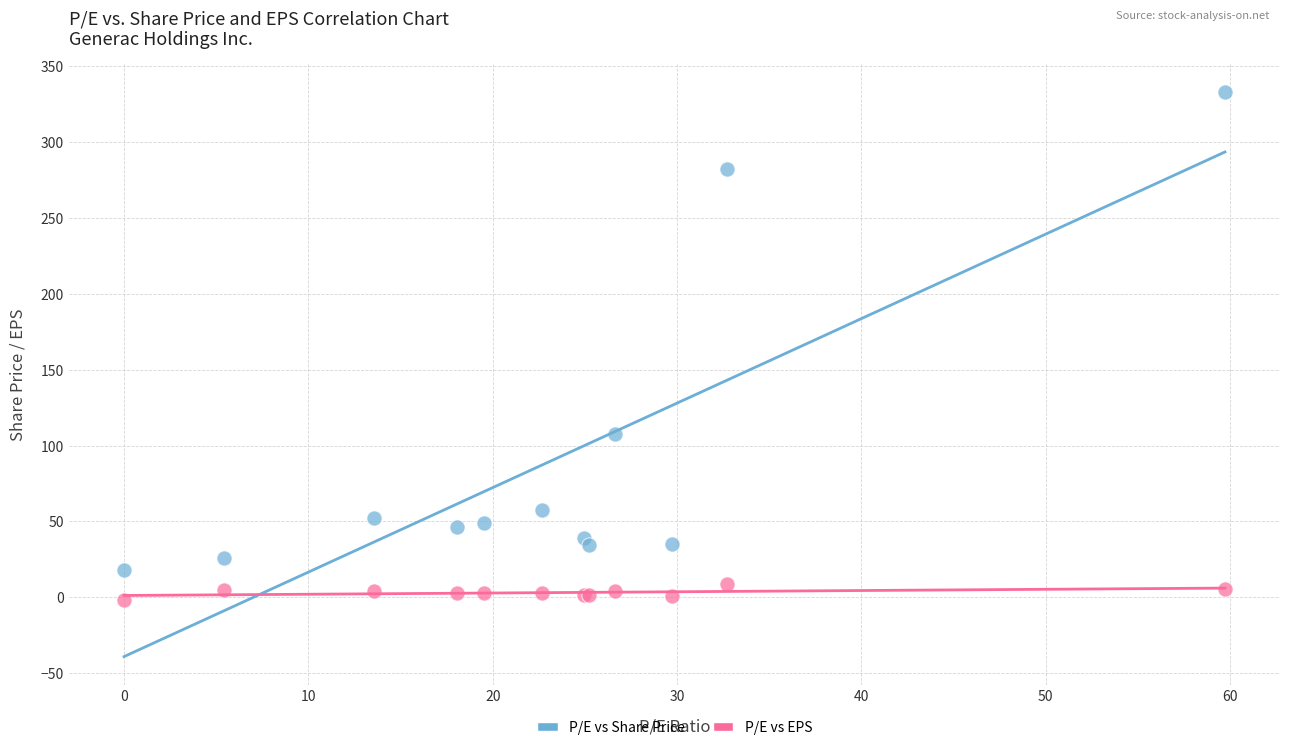

In the P/E vs Share Price series, what Y value is closest to 175?

107.3